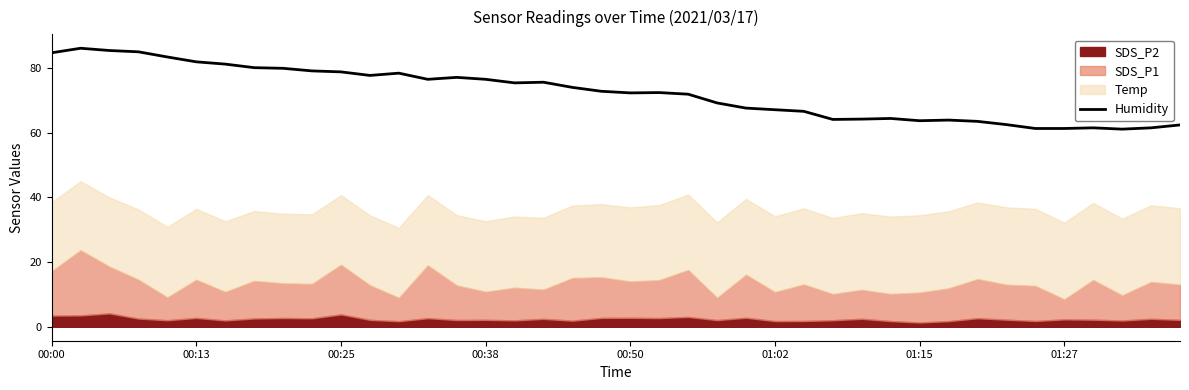

What position from the left is 26?

27